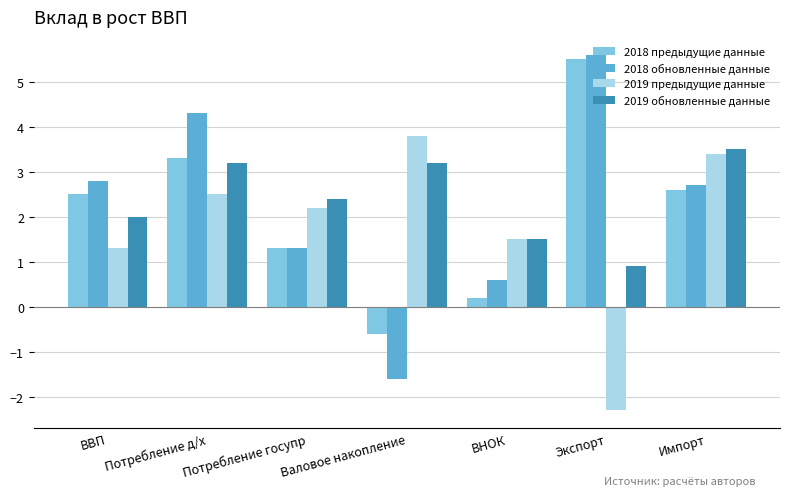

What is the value of the 2019 обновленные данные bar at the 2nd from the left?

3.2